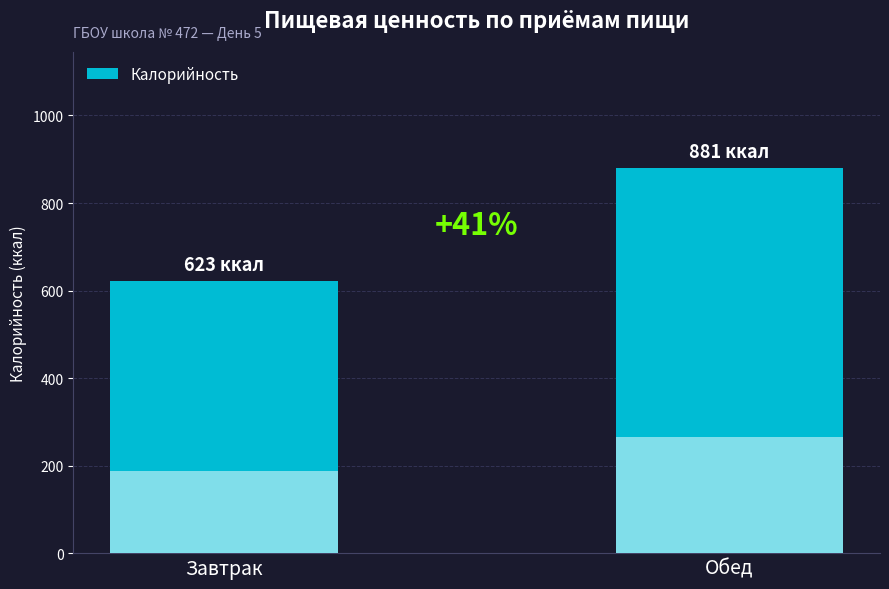

What is the difference between the maximum and minimum values?

258.0